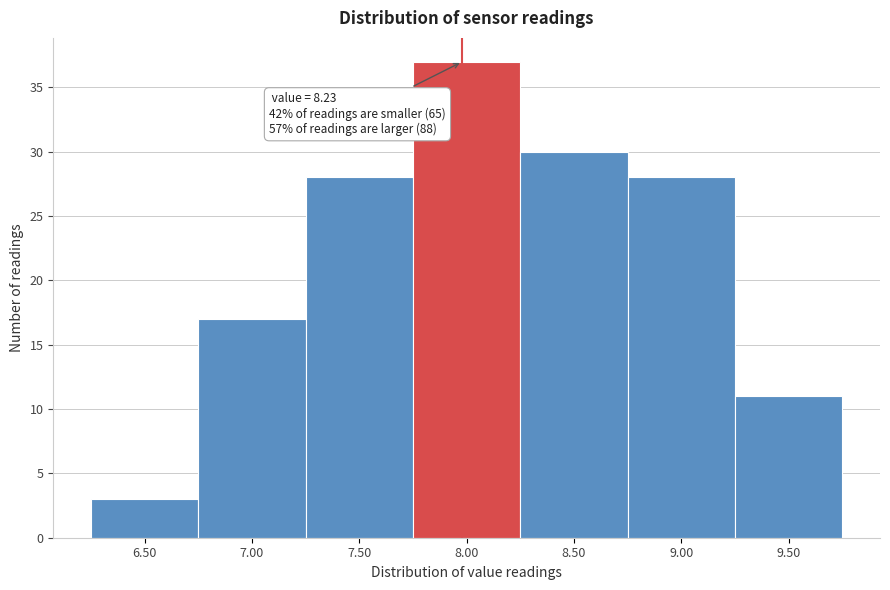

Reading left to right, list all the values displayed in this chart.

3	17	28	37	30	28	11